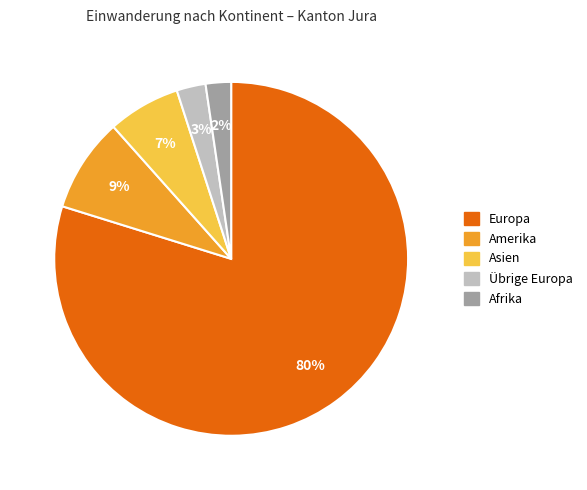

Between Asien and Afrika, which is larger?

Asien